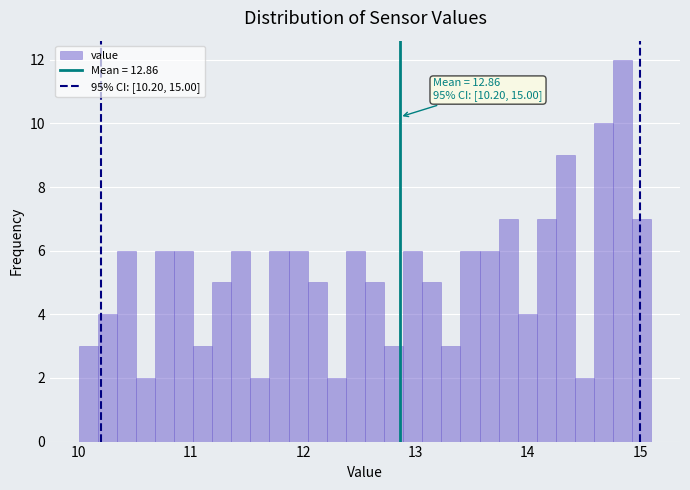

Read against the x-axis, roughly where is the centre of the tallest bar?

14.8